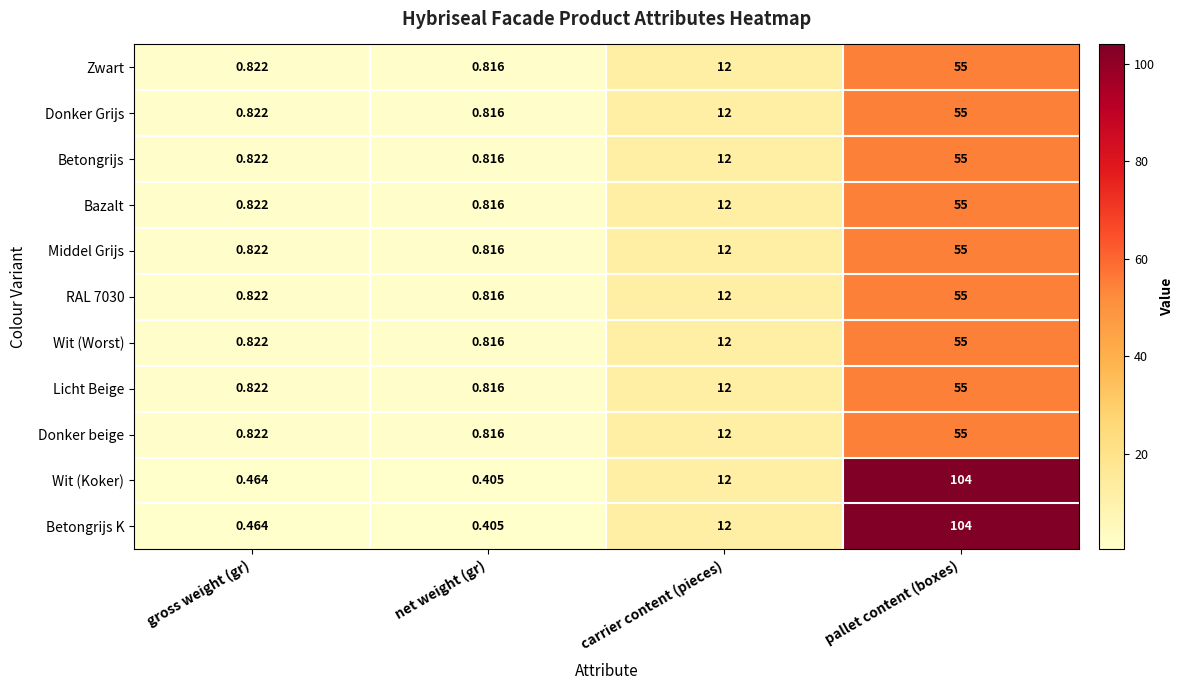

At which label is Bazalt closest to 27?

carrier content (pieces)